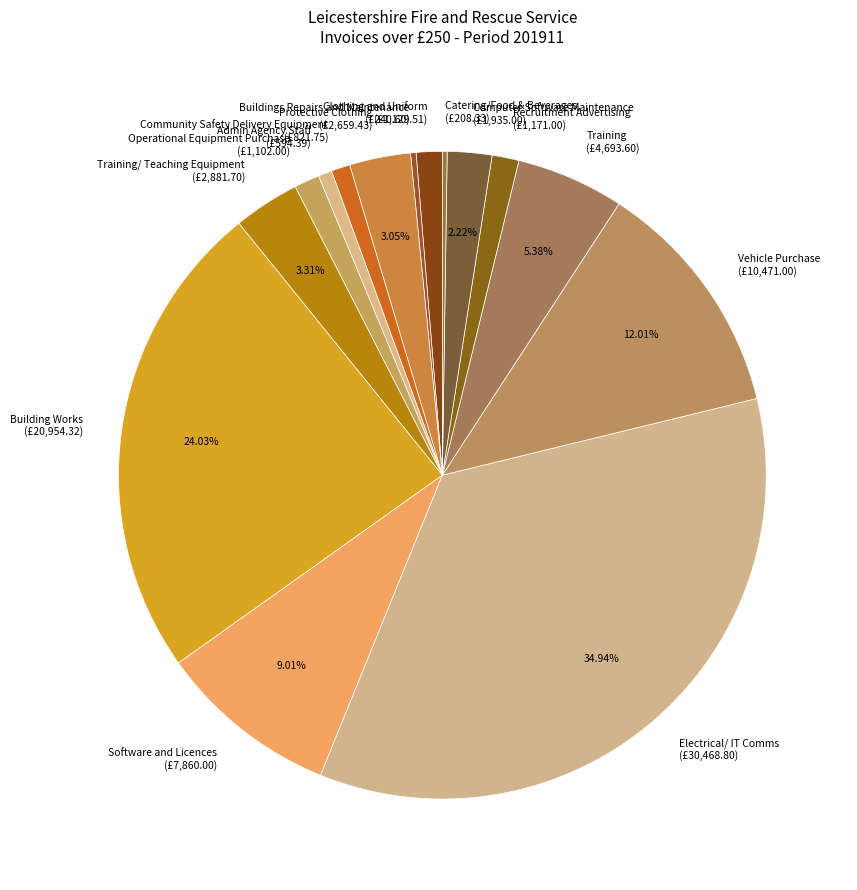

What is the largest slice in the pie chart?

Electrical/ IT Comms